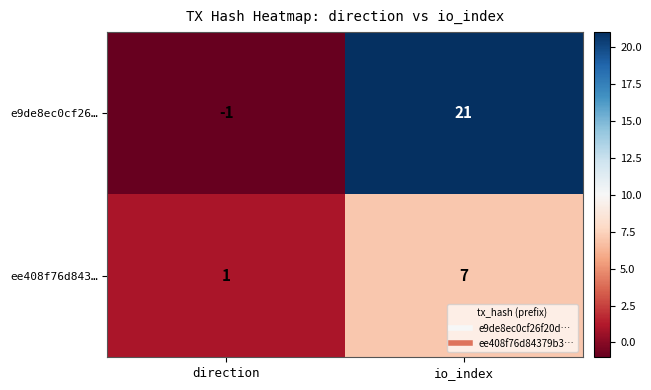

What is the average value of the e9de8ec0cf26… series?

10